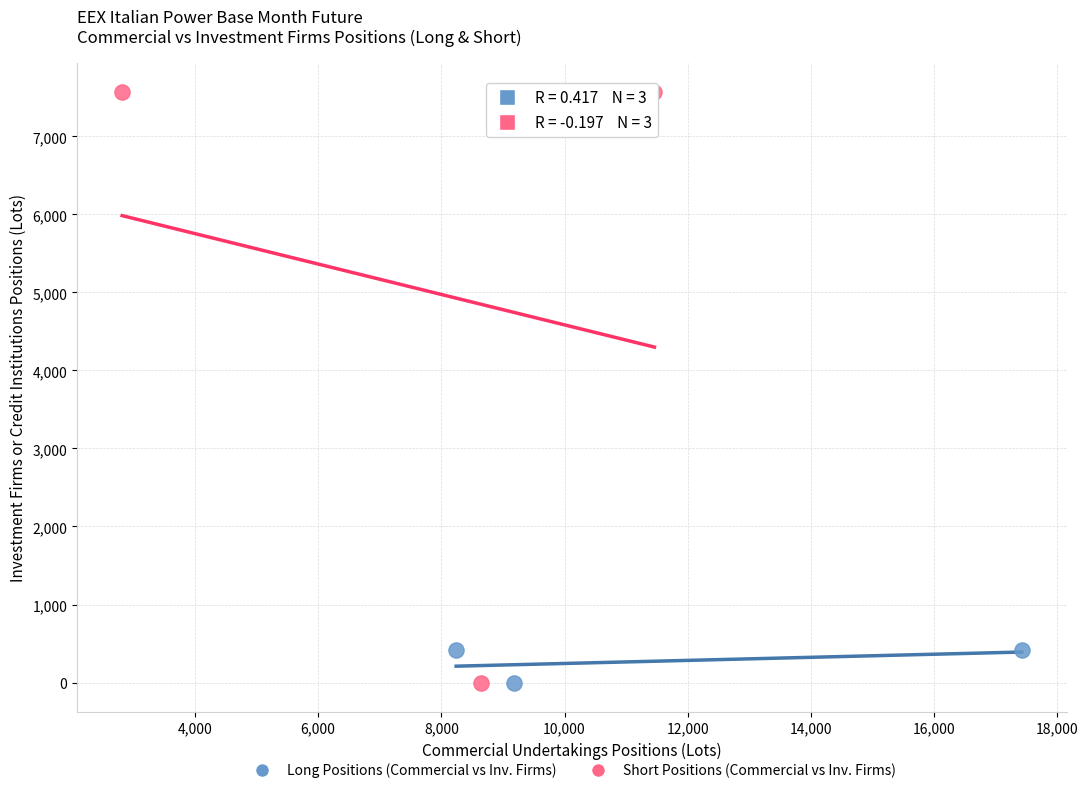

Which series contains the highest Y value?

Short Positions (Commercial vs Inv. Firms)